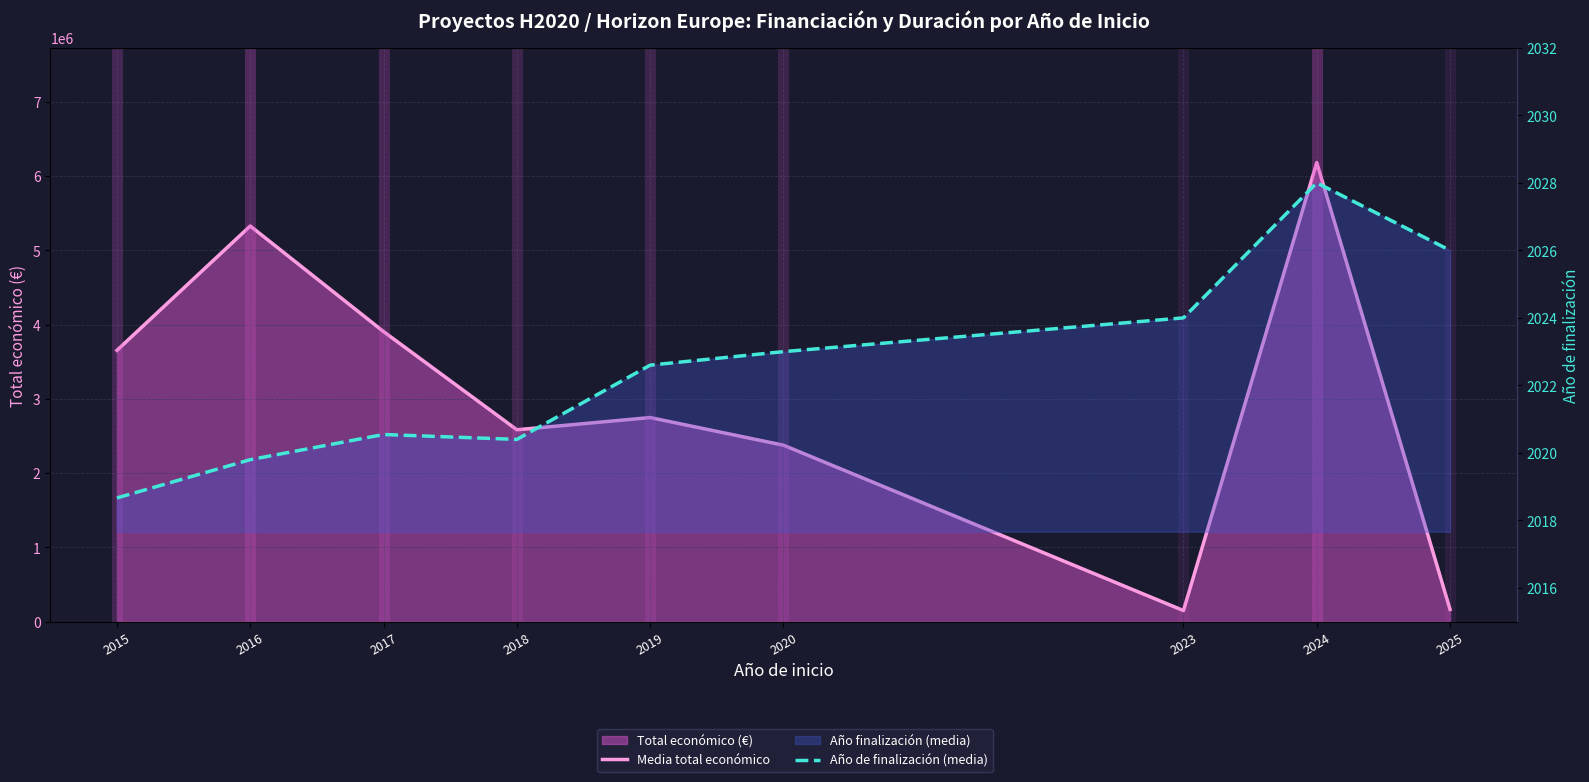

What is the smallest value displayed?

2018.7